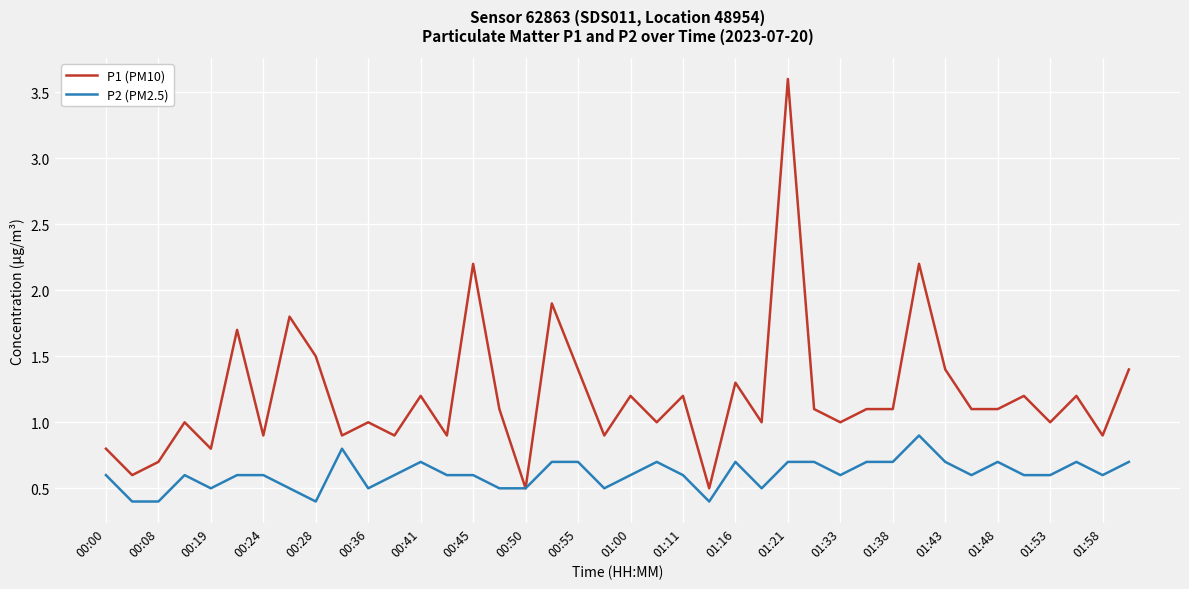

Is this an area chart (filled region under the line)?

No